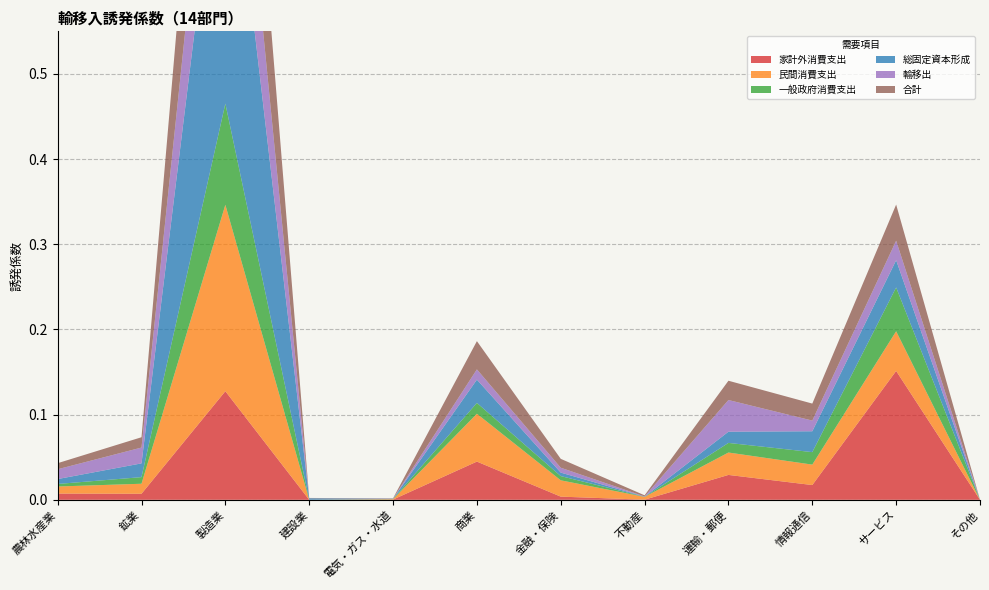

Reading right to left, what are all the values shown in this chart?

家計外消費支出: その他=0.0	サービス=0.2	情報通信=0.0	運輸・郵便=0.0	不動産=0.0	金融・保険=0.0	商業=0.0	電気・ガス・水道=0.0	建設業=0.0	製造業=0.1	鉱業=0.0	農林水産業=0.0
民間消費支出: その他=0.0	サービス=0.0	情報通信=0.0	運輸・郵便=0.0	不動産=0.0	金融・保険=0.0	商業=0.1	電気・ガス・水道=0.0	建設業=0.0	製造業=0.2	鉱業=0.0	農林水産業=0.0
一般政府消費支出: その他=0.0	サービス=0.1	情報通信=0.0	運輸・郵便=0.0	不動産=0.0	金融・保険=0.0	商業=0.0	電気・ガス・水道=0.0	建設業=0.0	製造業=0.1	鉱業=0.0	農林水産業=0.0
総固定資本形成: その他=0.0	サービス=0.0	情報通信=0.0	運輸・郵便=0.0	不動産=0.0	金融・保険=0.0	商業=0.0	電気・ガス・水道=0.0	建設業=0.0	製造業=0.4	鉱業=0.0	農林水産業=0.0
輸移出: その他=0.0	サービス=0.0	情報通信=0.0	運輸・郵便=0.0	不動産=0.0	金融・保険=0.0	商業=0.0	電気・ガス・水道=0.0	建設業=0.0	製造業=0.2	鉱業=0.0	農林水産業=0.0
合計: その他=0.0	サービス=0.0	情報通信=0.0	運輸・郵便=0.0	不動産=0.0	金融・保険=0.0	商業=0.0	電気・ガス・水道=0.0	建設業=0.0	製造業=0.2	鉱業=0.0	農林水産業=0.0